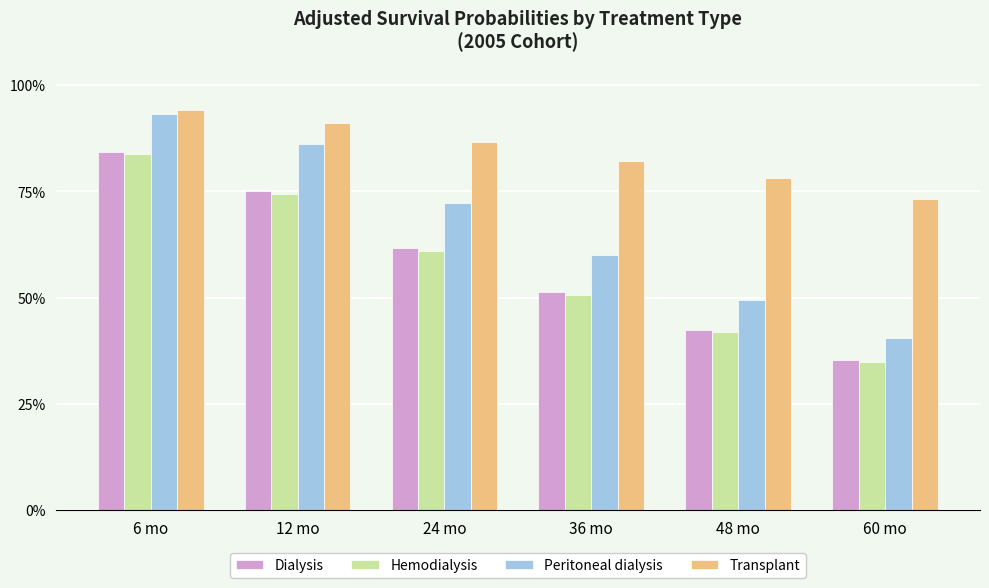

Which series changed the most between 6 mo and 12 mo?

Hemodialysis